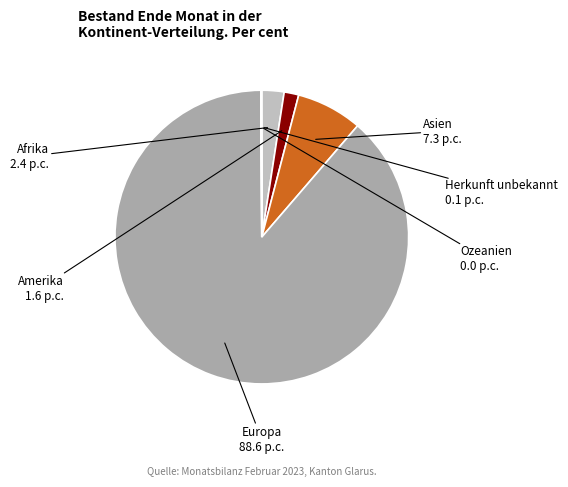

Combined, do Amerika and Europa account for over 50%?

Yes